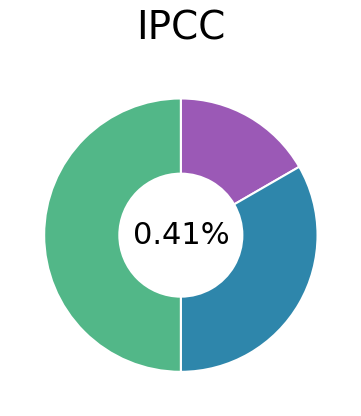

Rank the categories by value from highest to lowest.

Сумісництво, Суміщення, Основне місце роботи